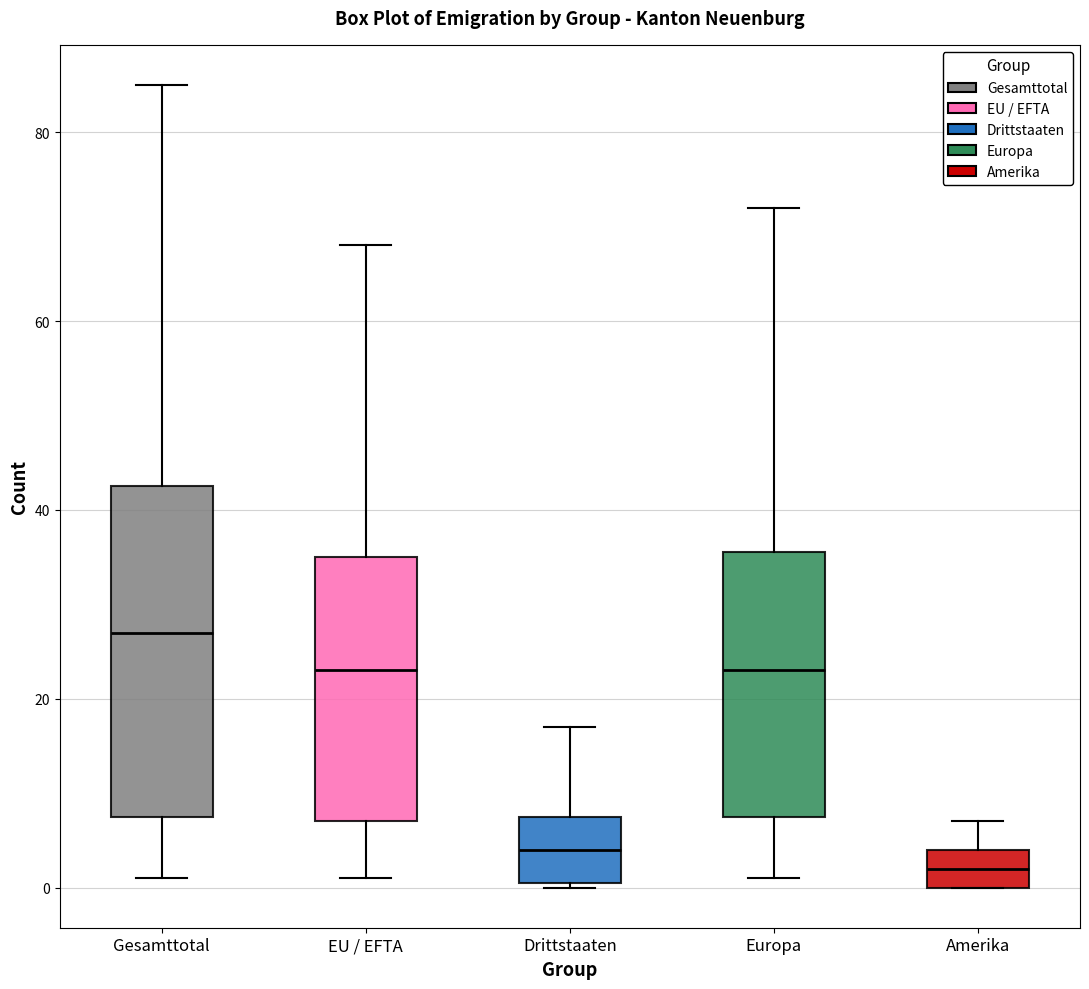

Comparing the boxes themselves (not the whiskers), which one is the tallest?

Gesamttotal